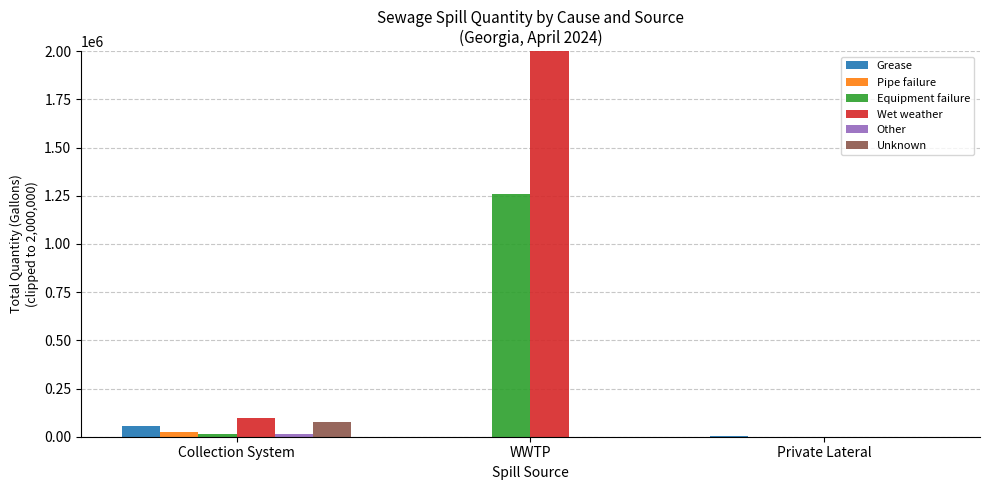

At which label is Grease closest to 28567?

Private Lateral